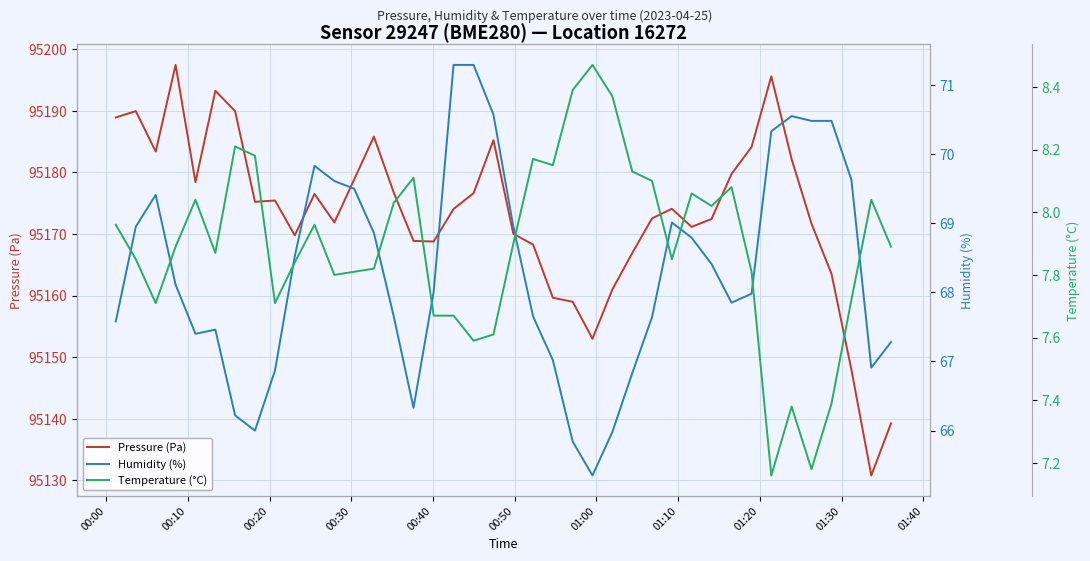

In Humidity (%), how many points are higher than both neighbors (excluding endpoints)?

5